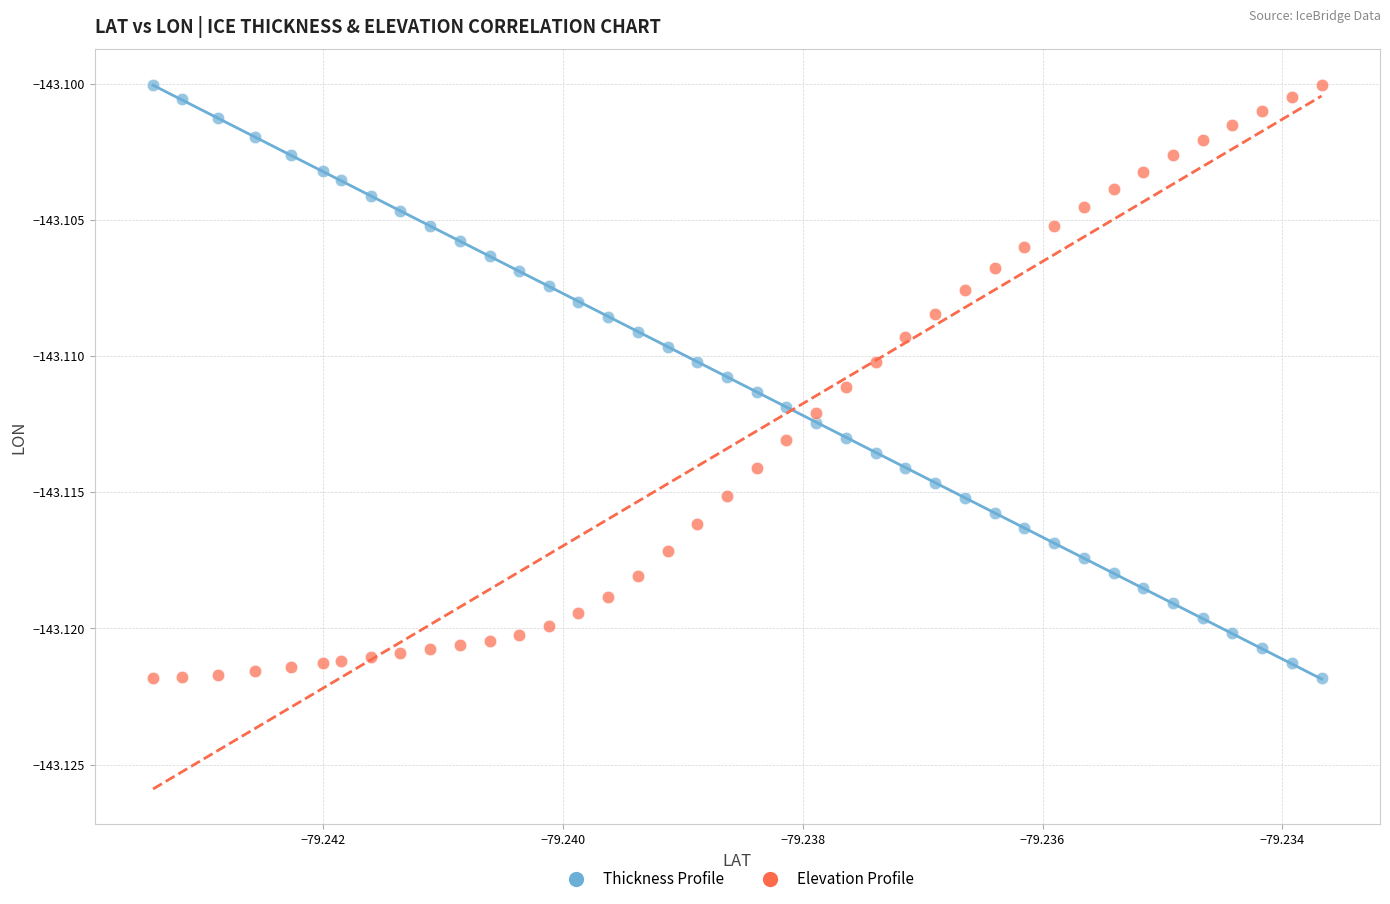

Count the number of points in this scatter plot.

80